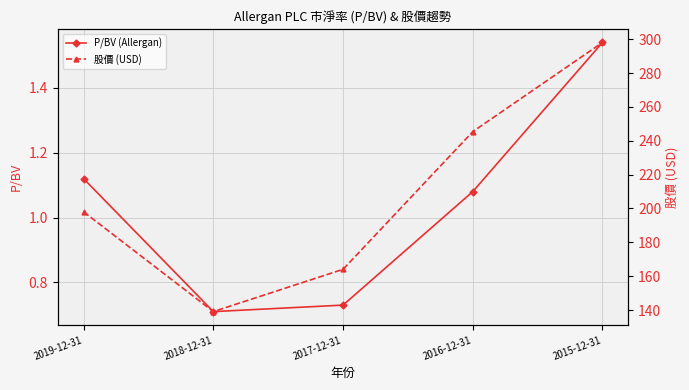

What is the average value of the P/BV (Allergan) series?

1.0